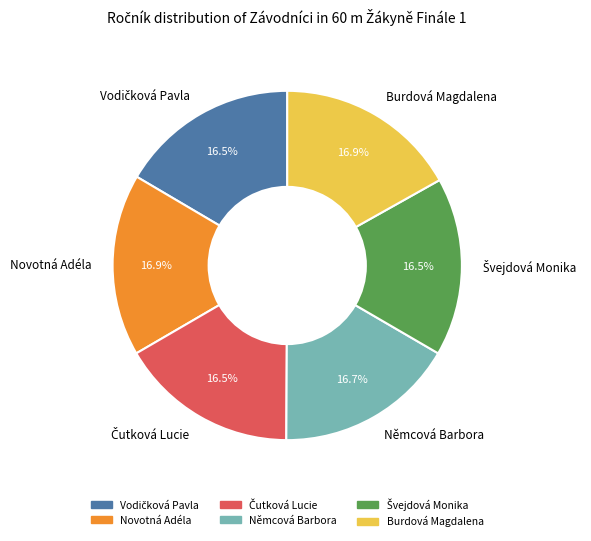

How many segments does this pie chart have?

6